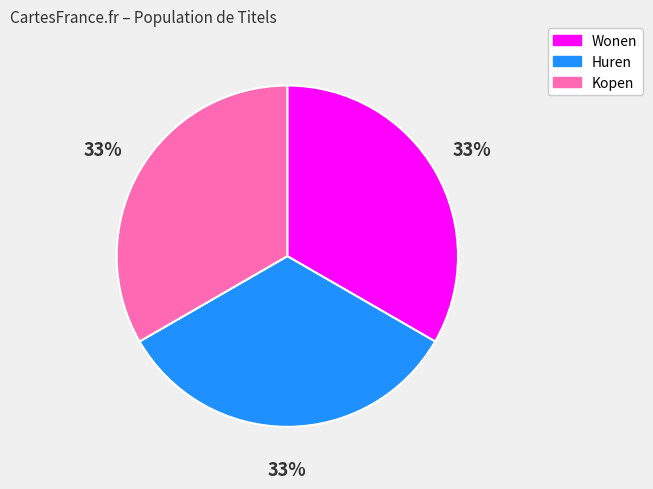

Combined, do Huren and Wonen account for over 50%?

Yes